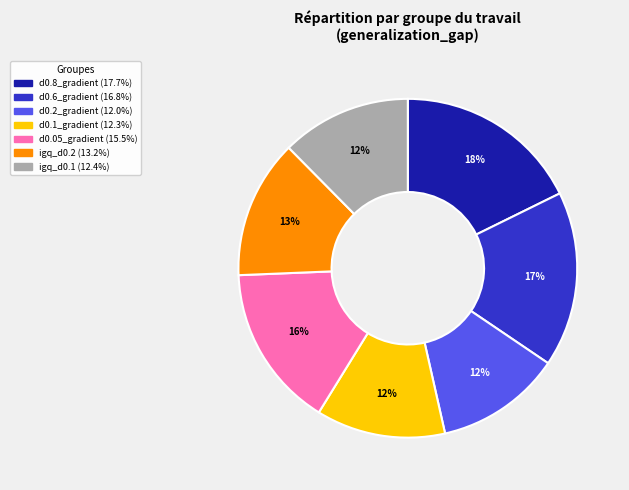

Is d0.1_gradient the majority of the pie?

No